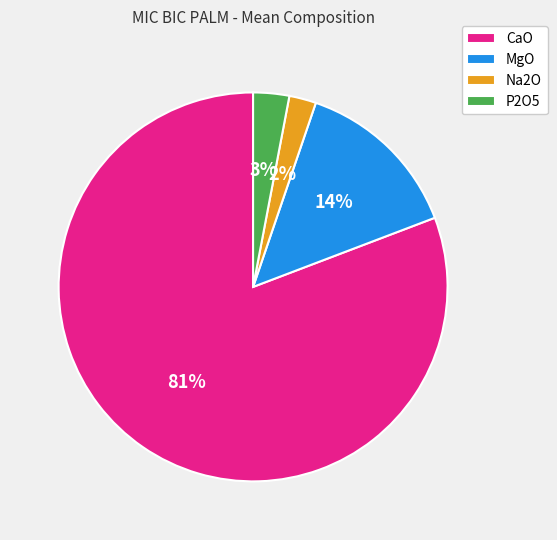

Which has a higher value, CaO or MgO?

CaO